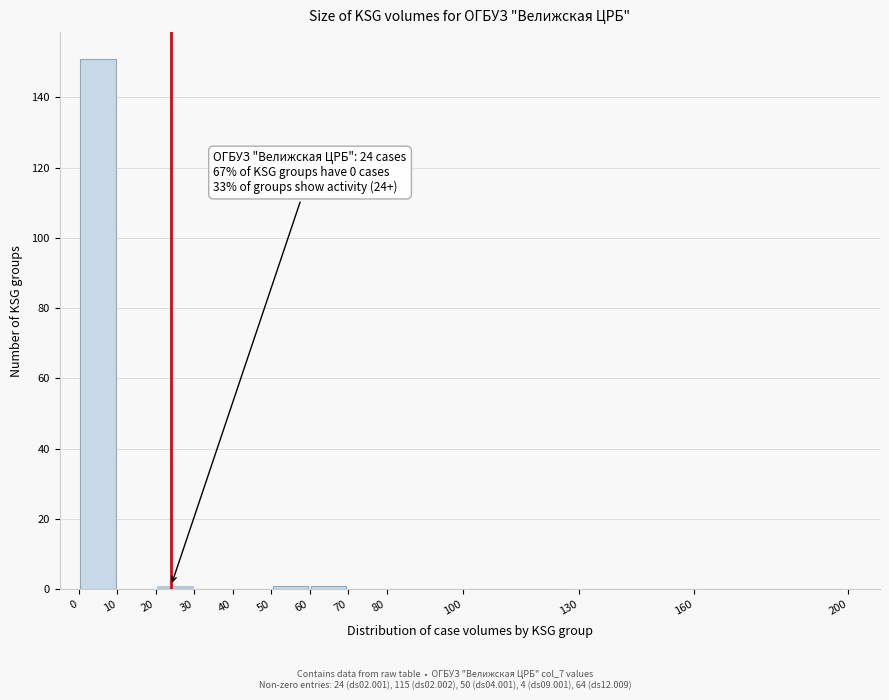

Which range on the x-axis has the tallest bar?

0 to 10